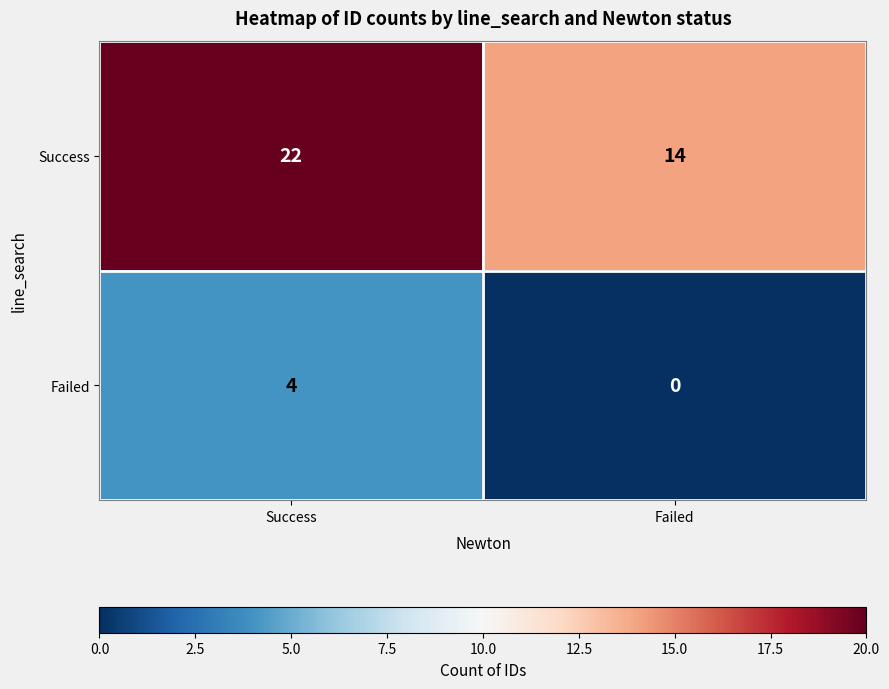

What is the difference between the Success values at Success and Failed?

8